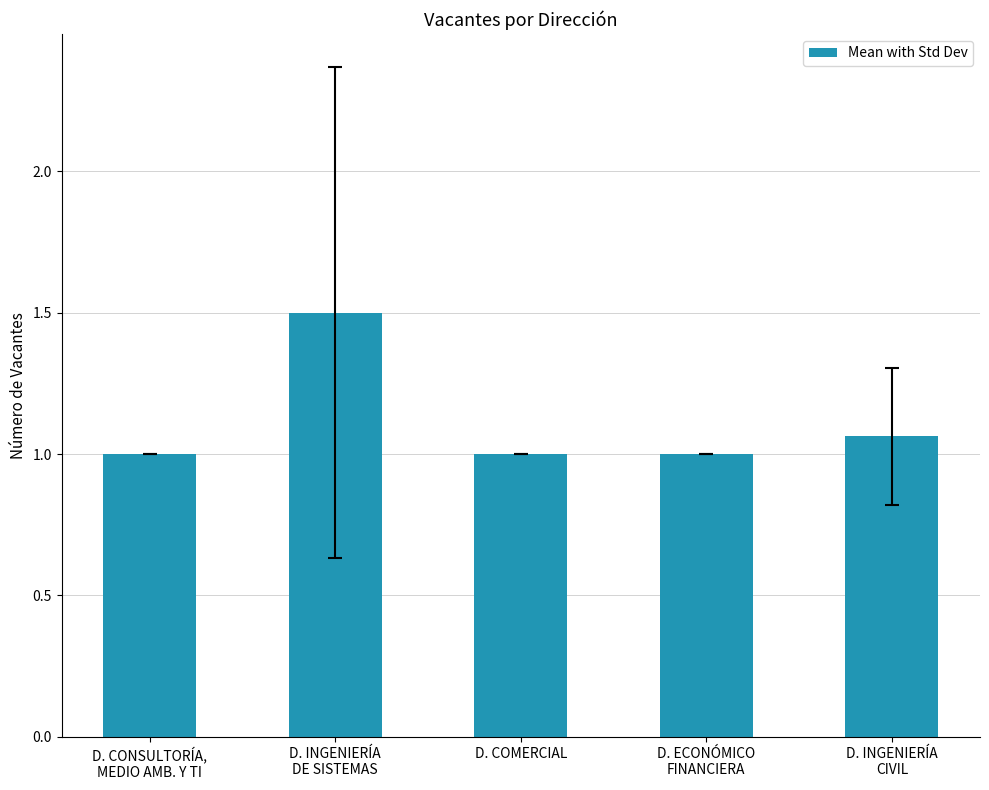

What is the difference between the maximum and minimum values?

0.5